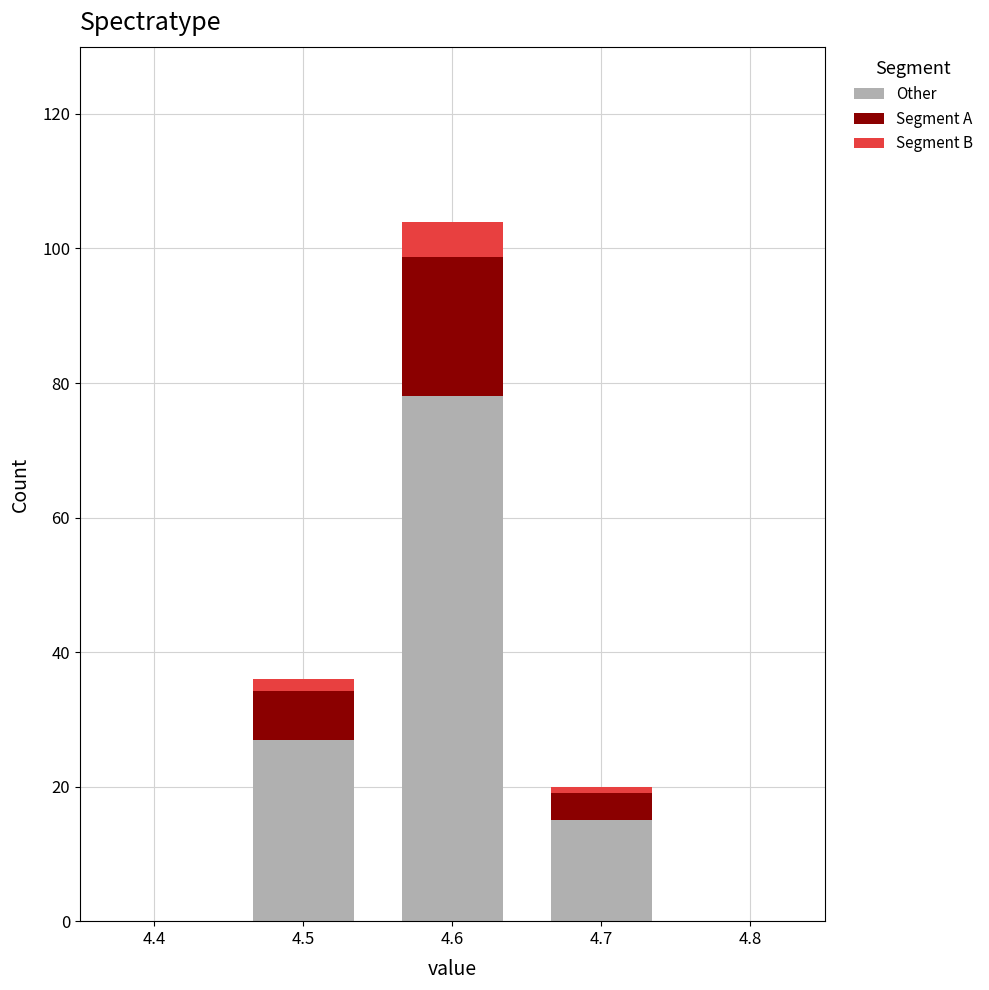

Reading right to left, transcribe the values for Other.

15.0	78.0	27.0